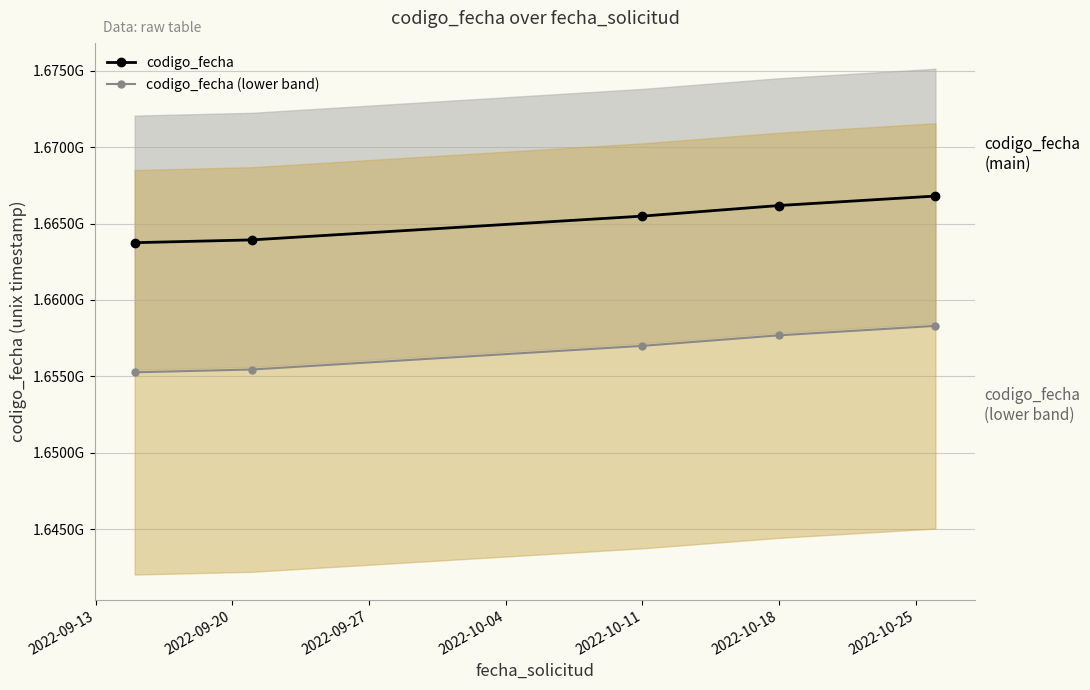

Between 2022-09-20 and 2022-09-13, which is larger?

2022-09-20